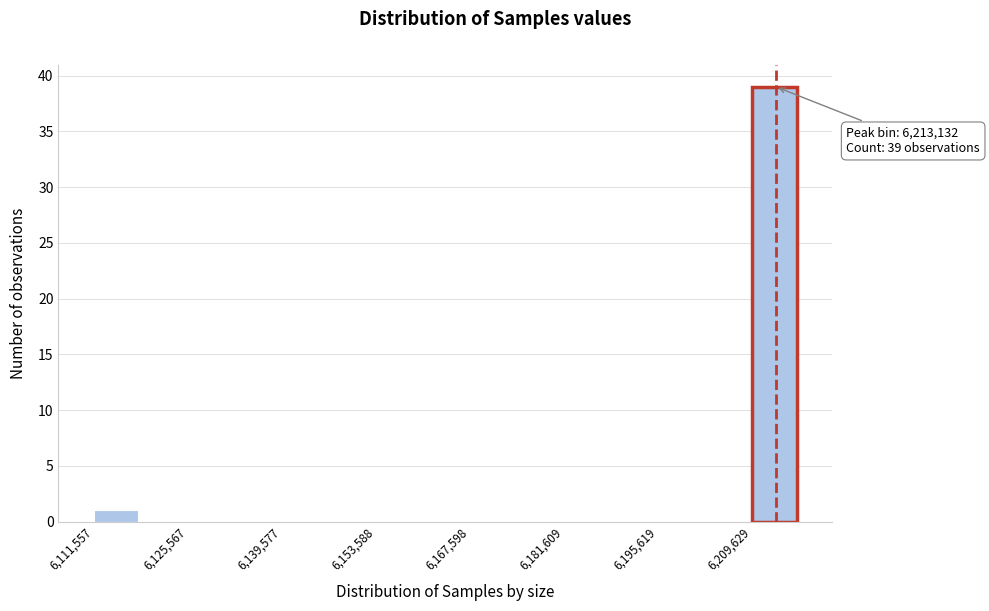

Around what value on the x-axis is the tallest bar? Give the approximate position of its centre, as read against the axis.

6212000